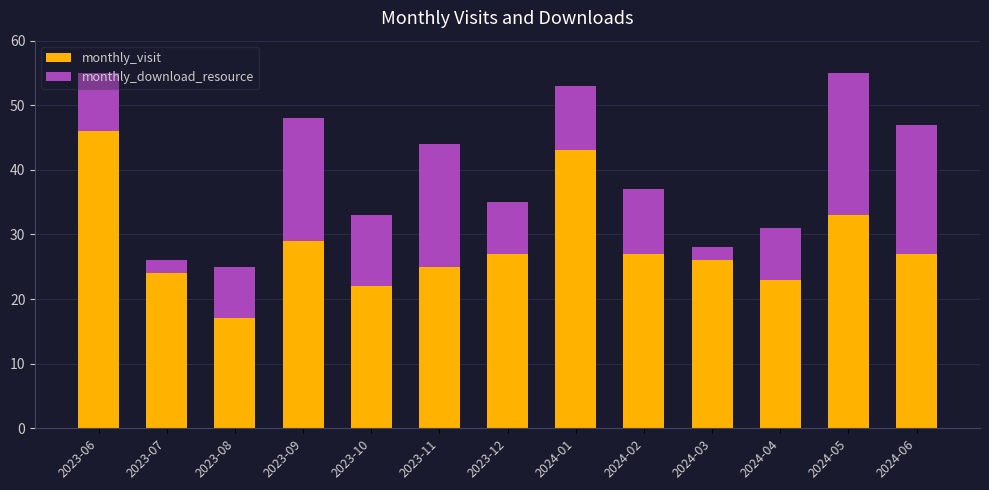

How many bars are there in total?

13